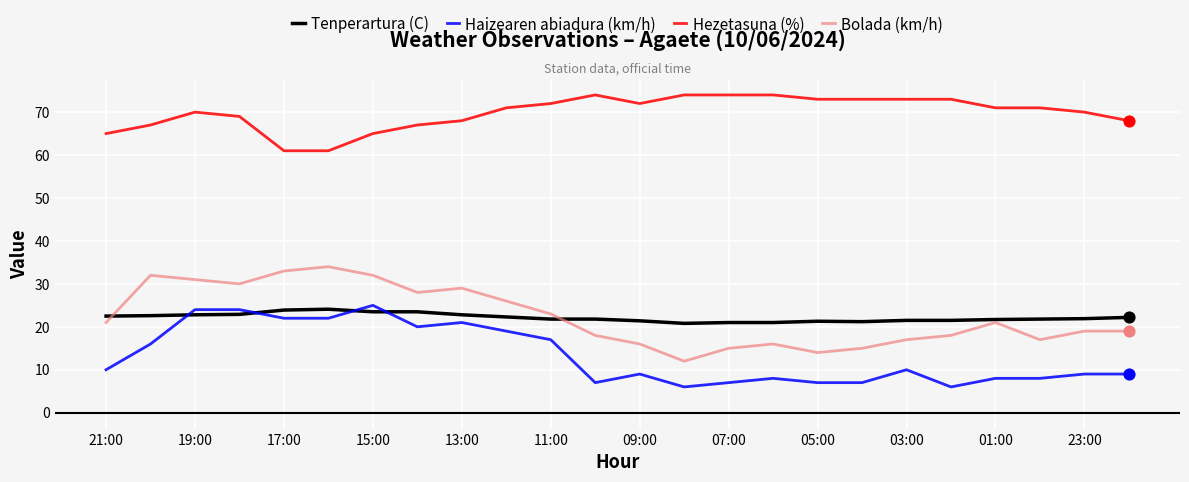

At how many categories does at least one series exceed 10?

24